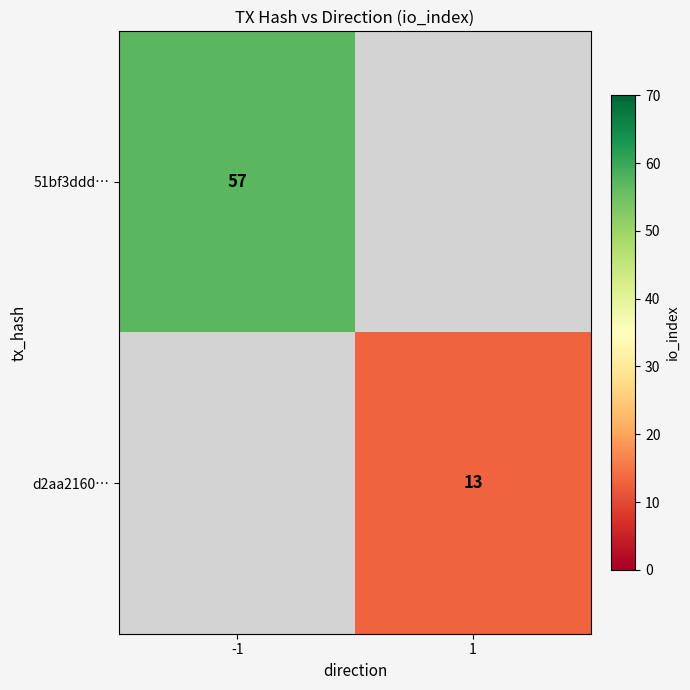

The d2aa2160… series shows 21.9 at 1. True or false?

False